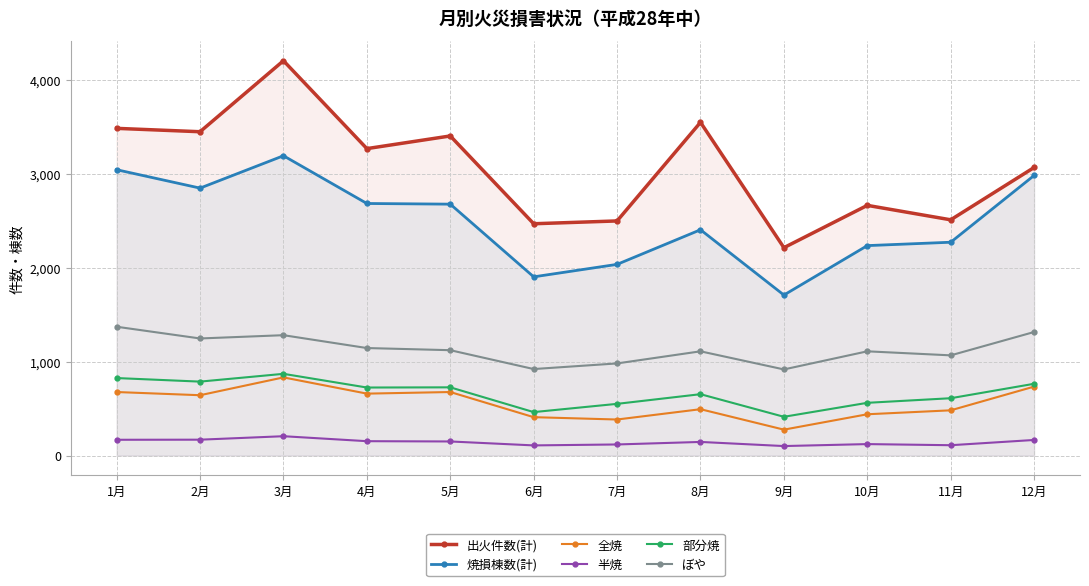

Which category has the lowest value in the 焼損棟数(計) series?

9月